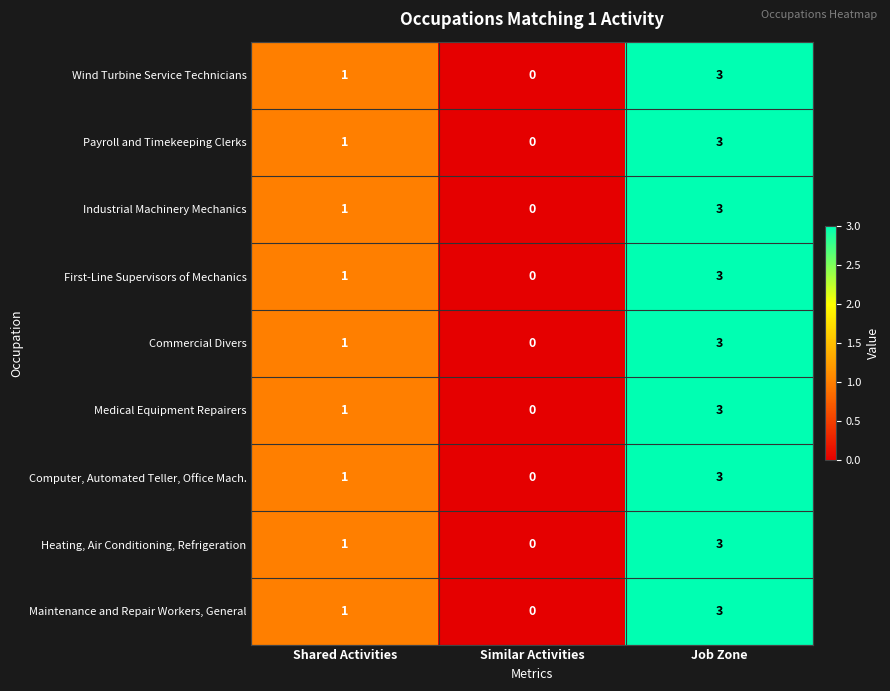

The value of Industrial Machinery Mechanics at Job Zone is 1. True or false?

False